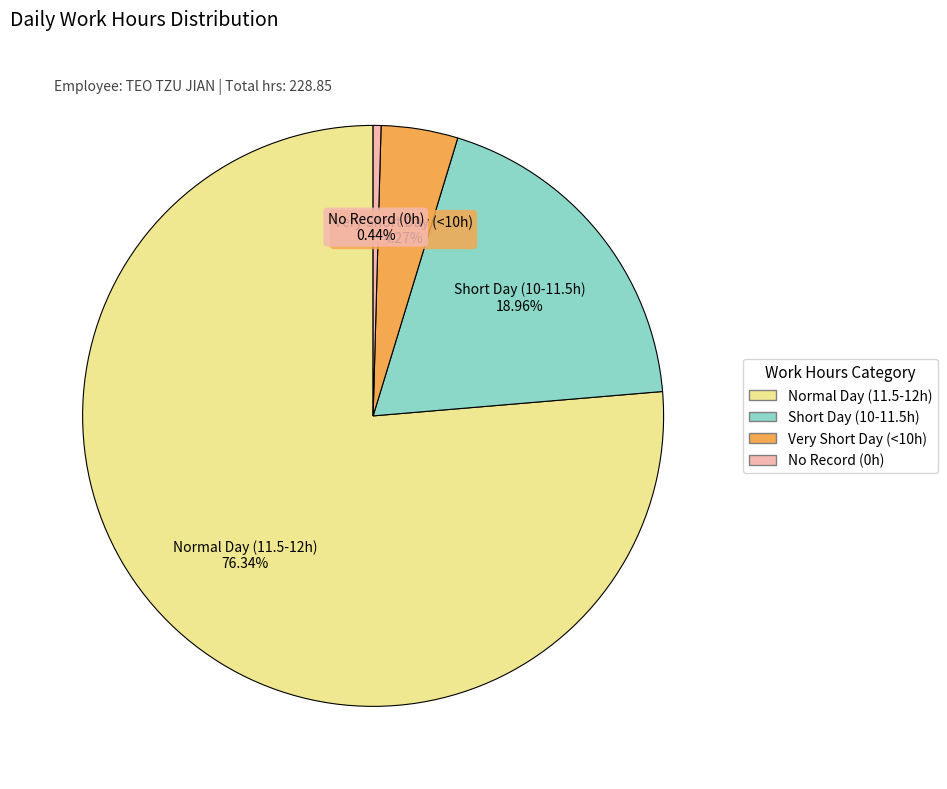

Is there any slice that represents more than half of the pie?

Yes